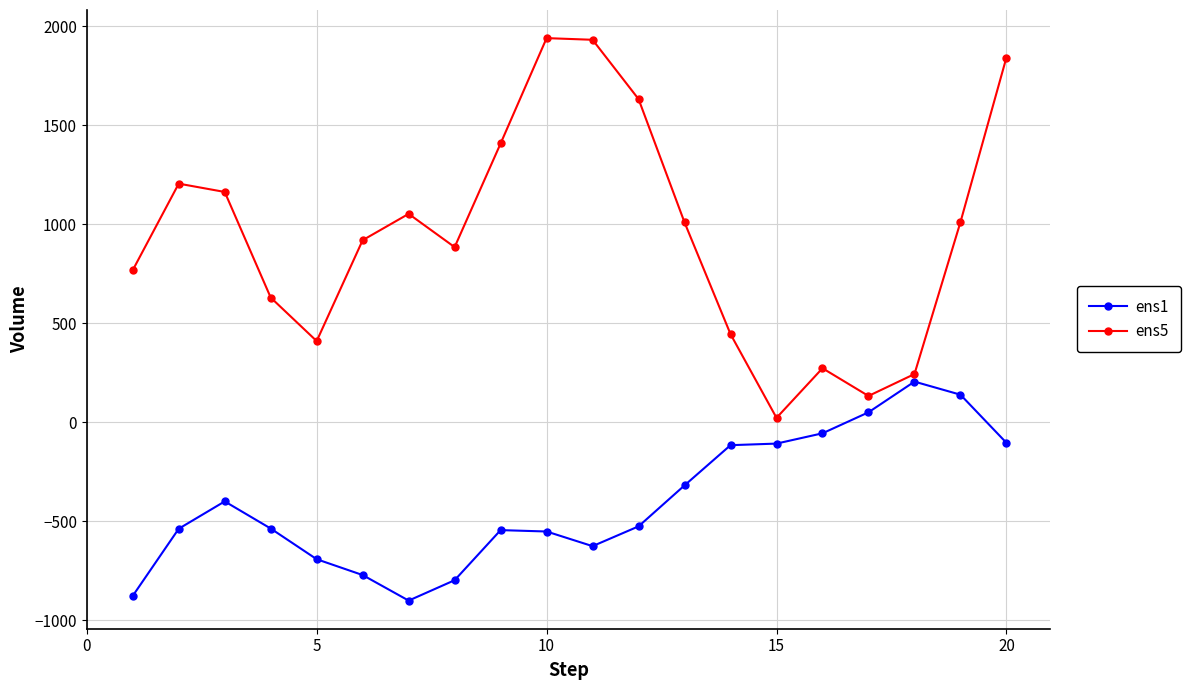

What is the difference between the maximum and minimum values in the ens5 series?

1918.0